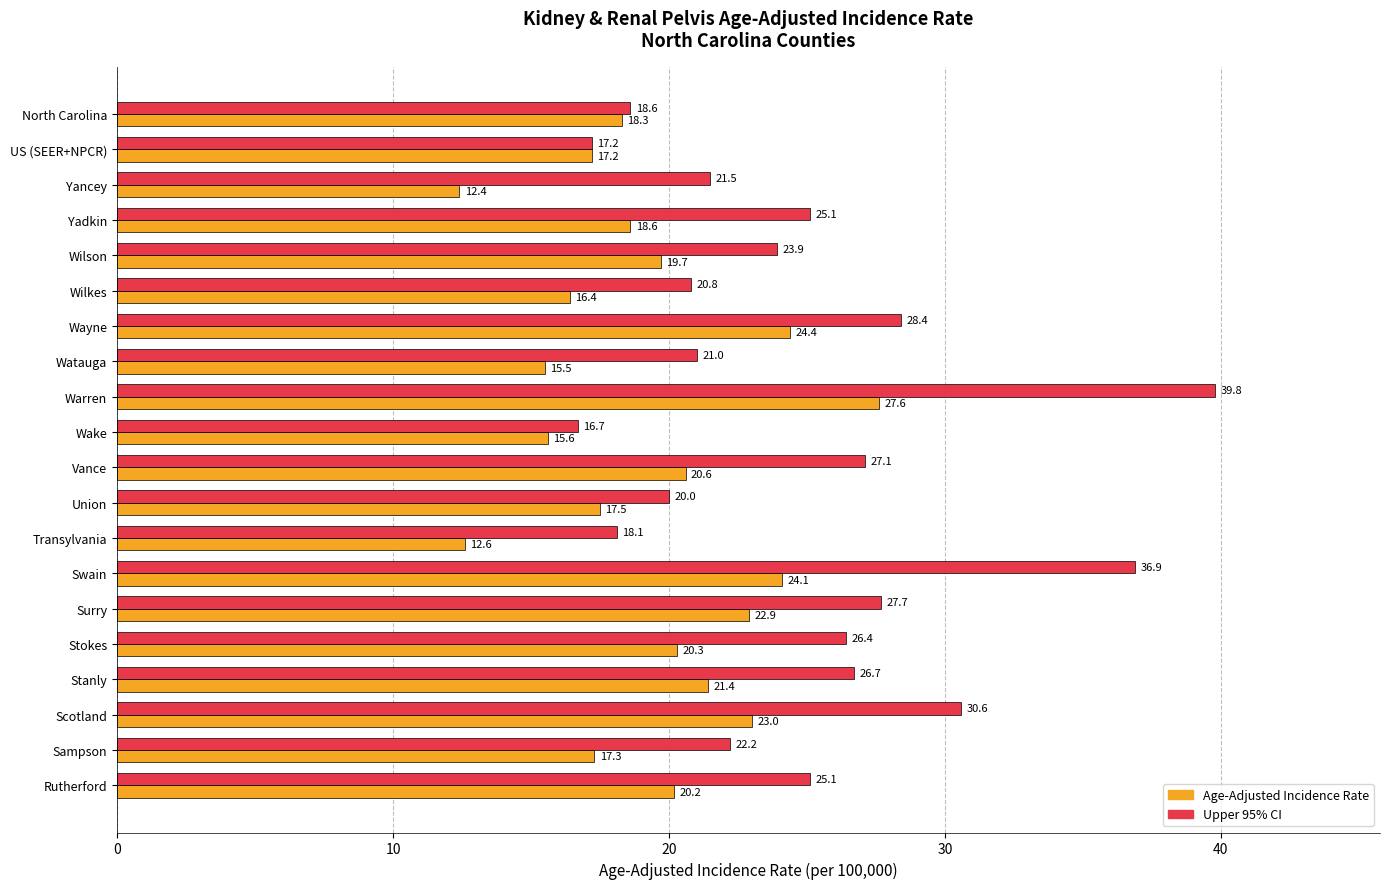

Which series changed the most between Vance and Surry?

Age-Adjusted Incidence Rate